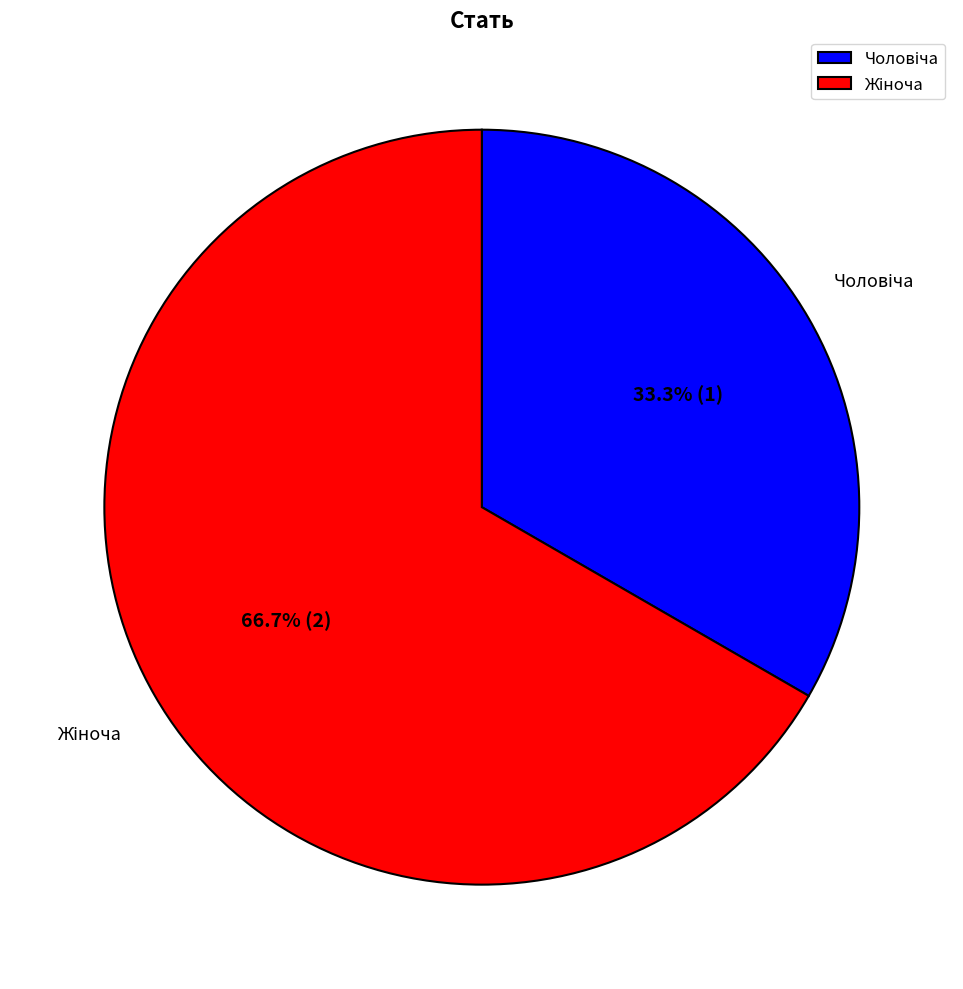

Is there any slice that represents more than half of the pie?

Yes